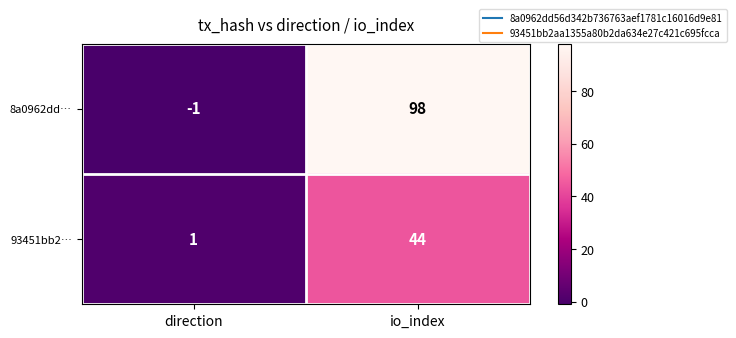

How many values in 8a0962dd… are above zero?

1